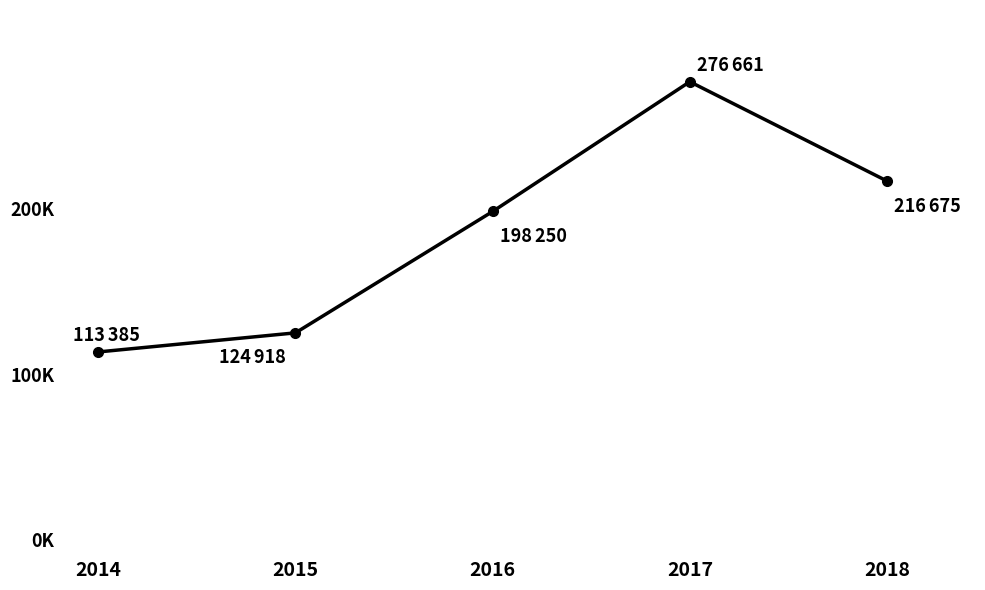

Does the chart have visible grid lines?

No